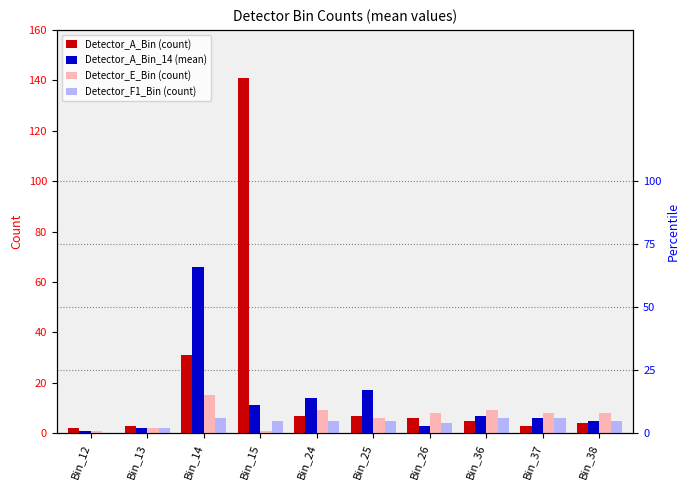

How many values in the Detector_E_Bin (count) series are below 8?

4